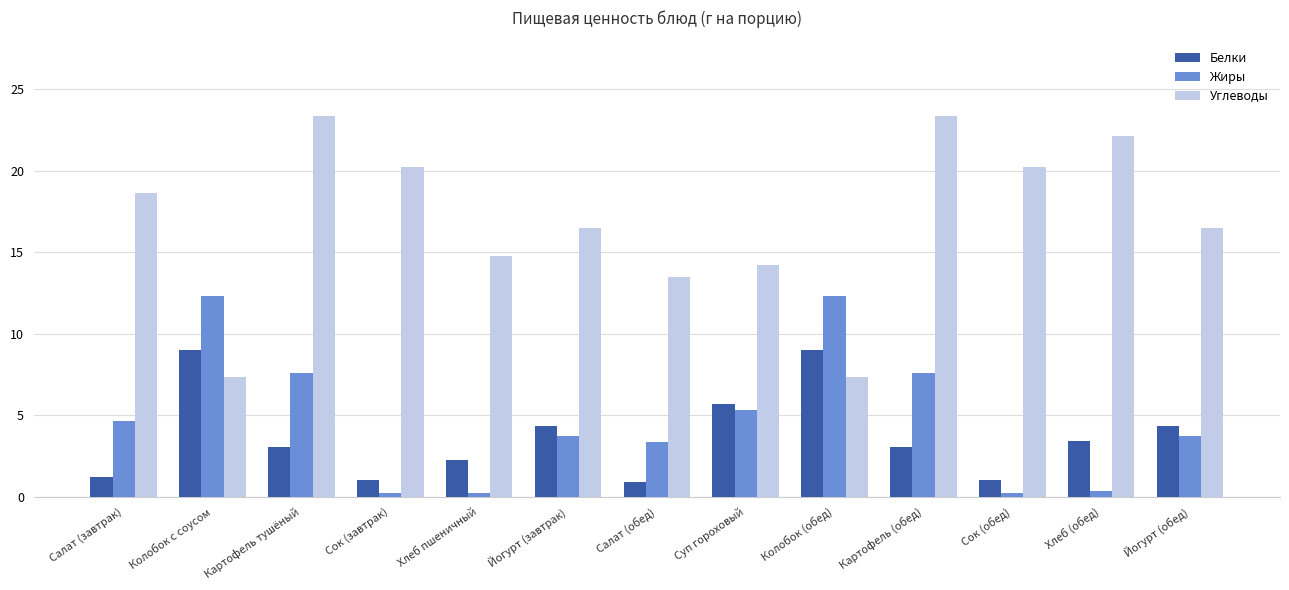

What is the value of the Жиры bar at the 6th from the left?

3.8